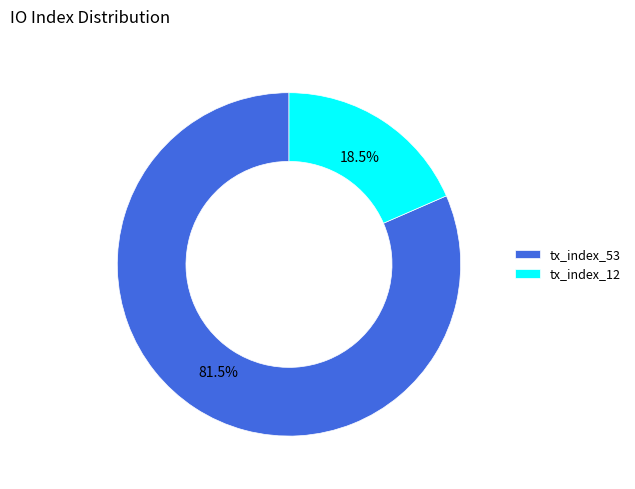

Does tx_index_12 represent more than half of the total?

No